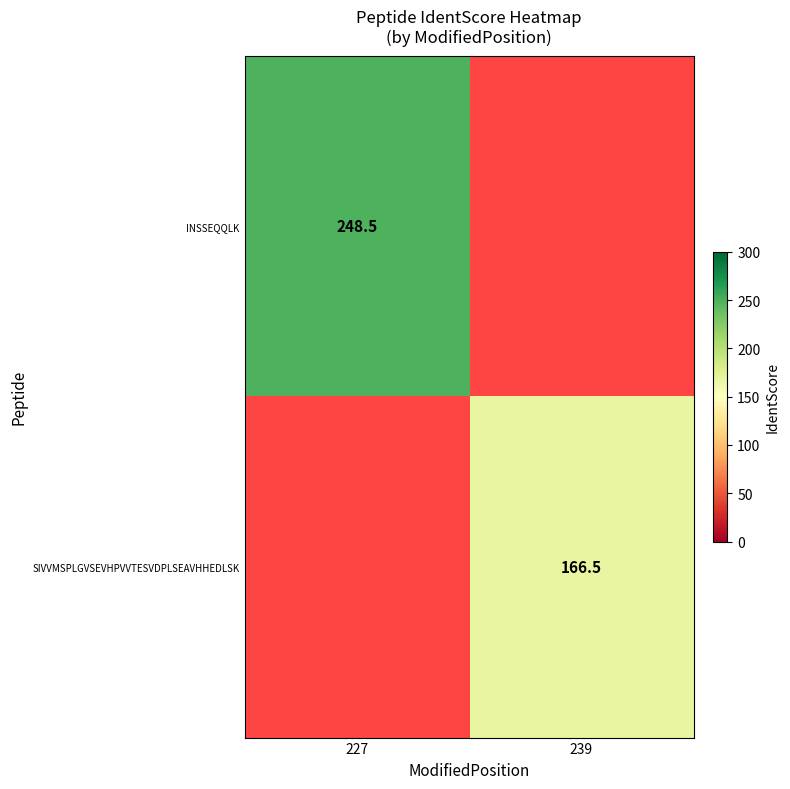

Is it true that INSSEQQLK equals 343.9 at 227?

False